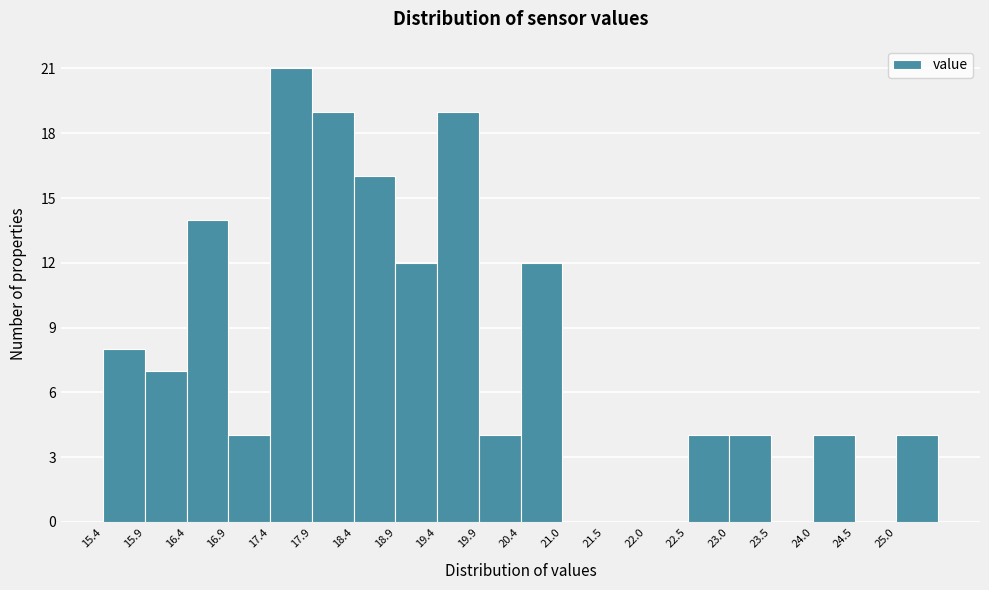

Reading left to right, transcribe this chart: for each bar, give the range it covers on the x-axis and its height. Neither the bar edges nor the heights are printed on the chart, so give them approximately, as read against the axes.

15.4 to 15.9: 8
15.9 to 16.4: 7
16.4 to 16.9: 14
16.9 to 17.4: 4
17.4 to 17.9: 21
17.9 to 18.4: 19
18.4 to 18.9: 16
18.9 to 19.4: 12
19.4 to 19.9: 19
19.9 to 20.5: 4
20.5 to 21.0: 12
21.0 to 21.5: 0
21.5 to 22.0: 0
22.0 to 22.5: 0
22.5 to 23.0: 4
23.0 to 23.5: 4
23.5 to 24.0: 0
24.0 to 24.5: 4
24.5 to 25.0: 0
25.0 to 25.5: 4